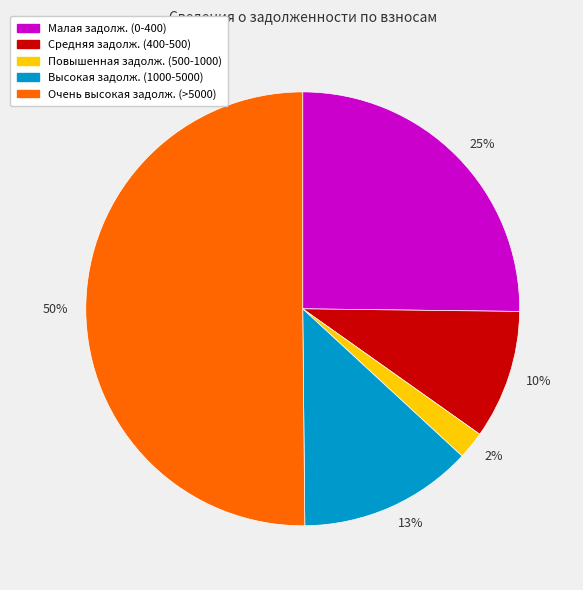

Which has a higher value, 10% or 2%?

10%